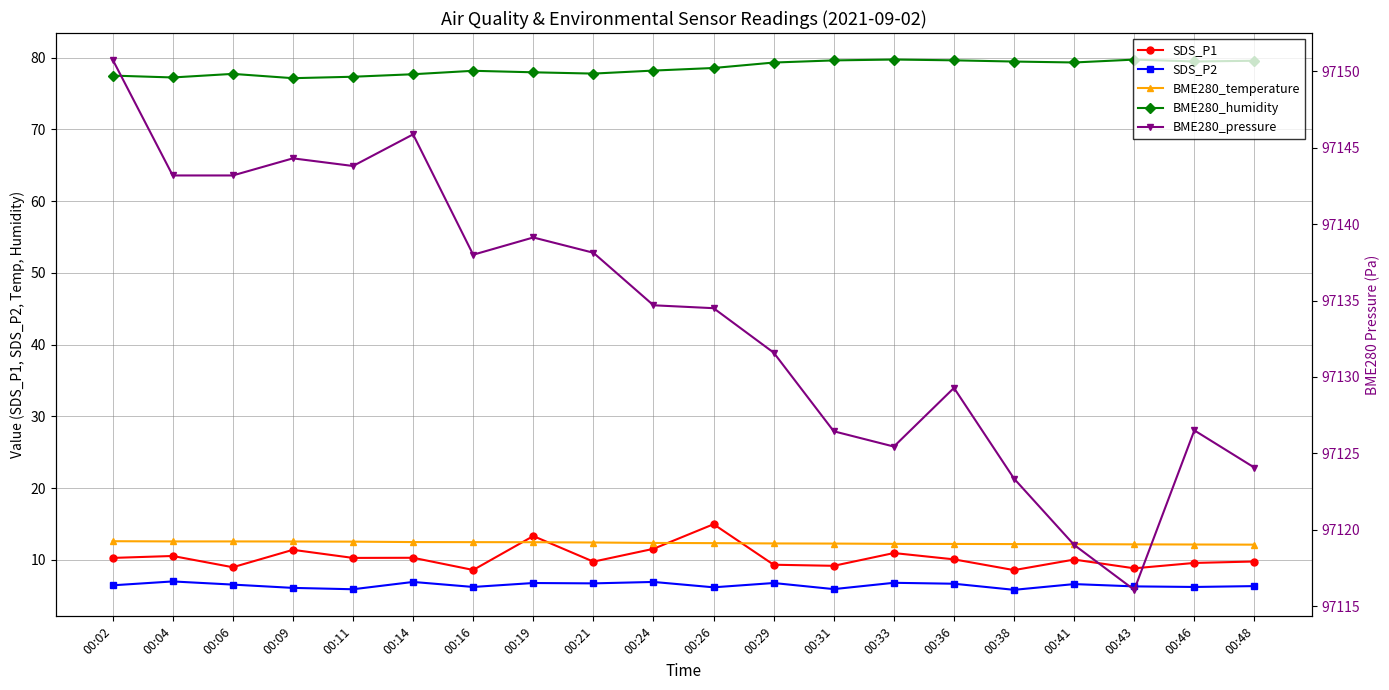

True or false: BME280_temperature has more than 1 points higher than both neighbors.

False